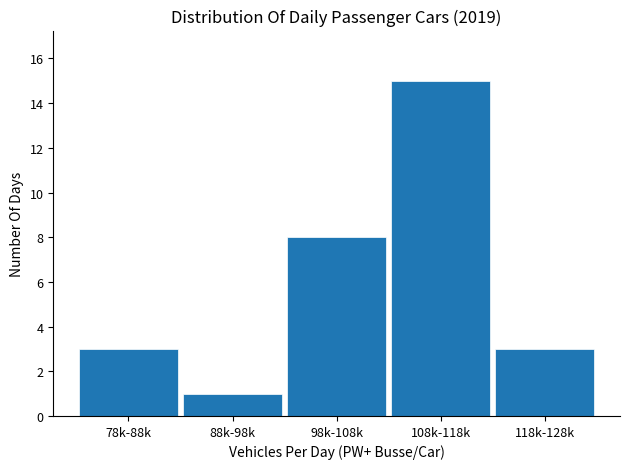

Reading left to right, extract all data points from this chart.

78k-88k=3	88k-98k=1	98k-108k=8	108k-118k=15	118k-128k=3